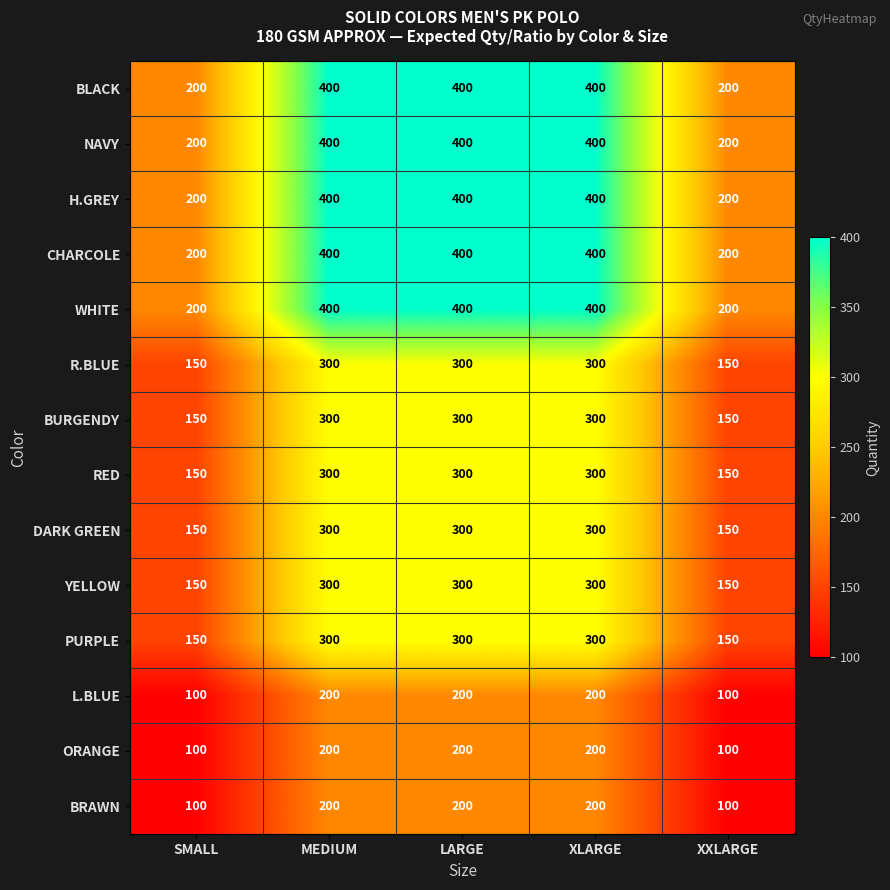

The value of NAVY at XXLARGE is 47. True or false?

False